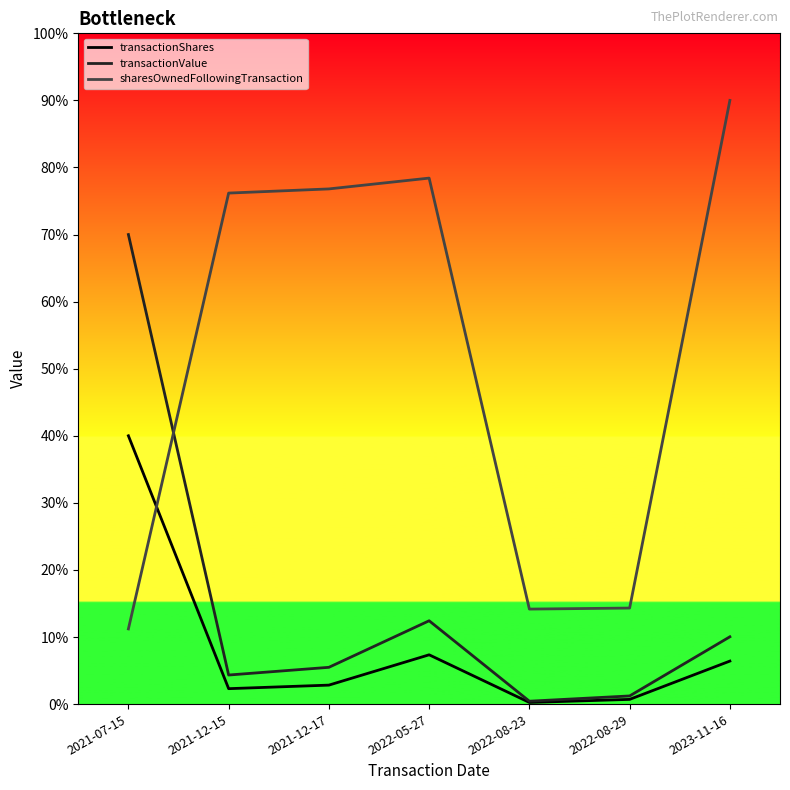

Reading left to right, extract all data points from this chart.

transactionShares: 200000.0	11496.2	14141.7	36743.6	1226.3	3504.4	32058.8
transactionValue: 350000.0	21658.9	27409.9	62115.9	2146.3	6070.8	50165.4
sharesOwnedFollowingTransaction: 56036.9	380921.6	384023.8	392084.0	70818.4	71587.2	450000.0